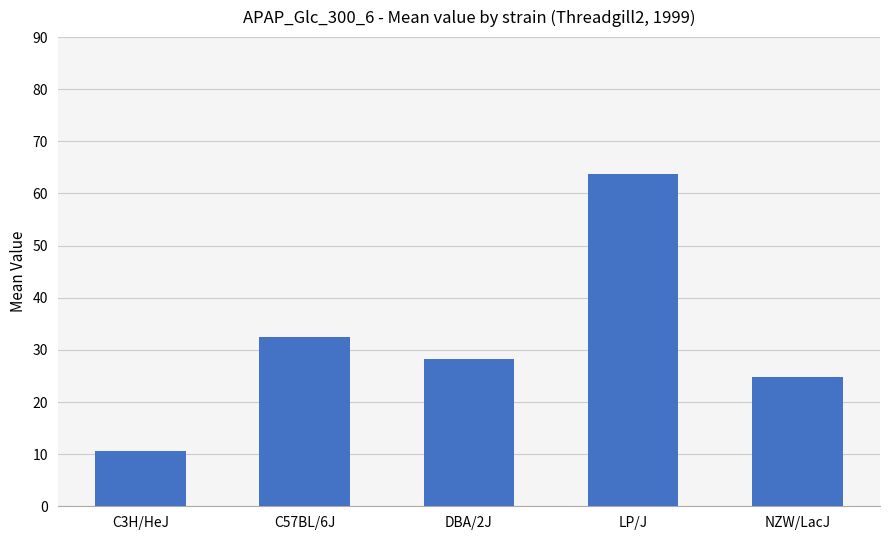

Is it true that the value at DBA/2J is 28.3?

True